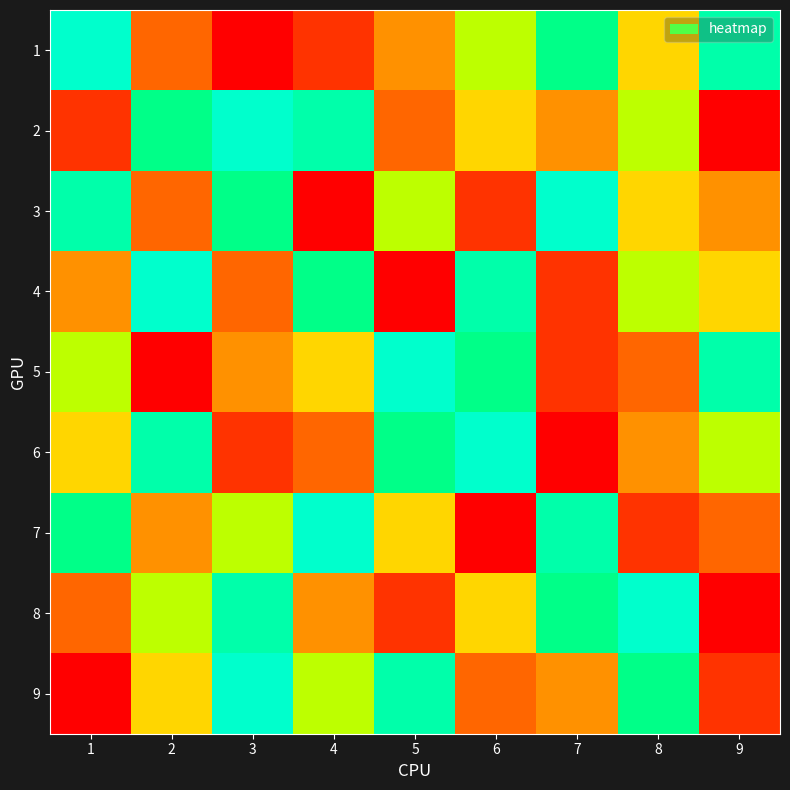

Reading right to left, extract all data points from this chart.

1: 9=8	8=5	7=7	6=6	5=4	4=2	3=1	2=3	1=9
2: 9=1	8=6	7=4	6=5	5=3	4=8	3=9	2=7	1=2
3: 9=4	8=5	7=9	6=2	5=6	4=1	3=7	2=3	1=8
4: 9=5	8=6	7=2	6=8	5=1	4=7	3=3	2=9	1=4
5: 9=8	8=3	7=2	6=7	5=9	4=5	3=4	2=1	1=6
6: 9=6	8=4	7=1	6=9	5=7	4=3	3=2	2=8	1=5
7: 9=3	8=2	7=8	6=1	5=5	4=9	3=6	2=4	1=7
8: 9=1	8=9	7=7	6=5	5=2	4=4	3=8	2=6	1=3
9: 9=2	8=7	7=4	6=3	5=8	4=6	3=9	2=5	1=1